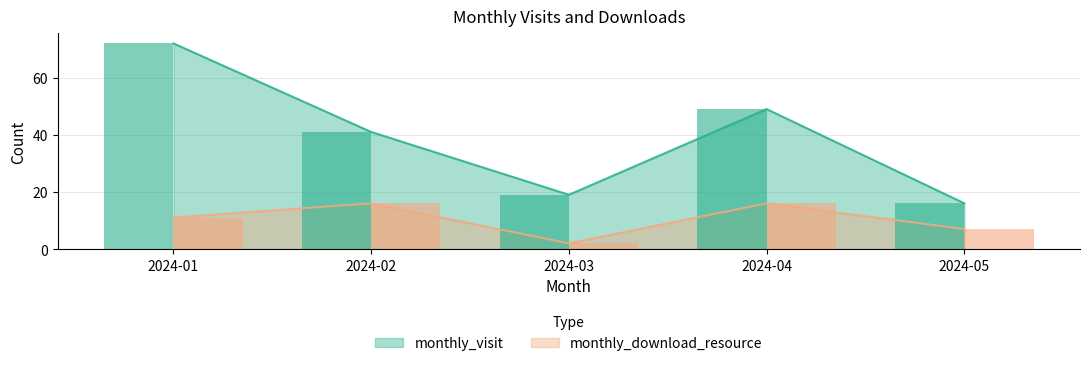

What is the smallest value displayed?

2